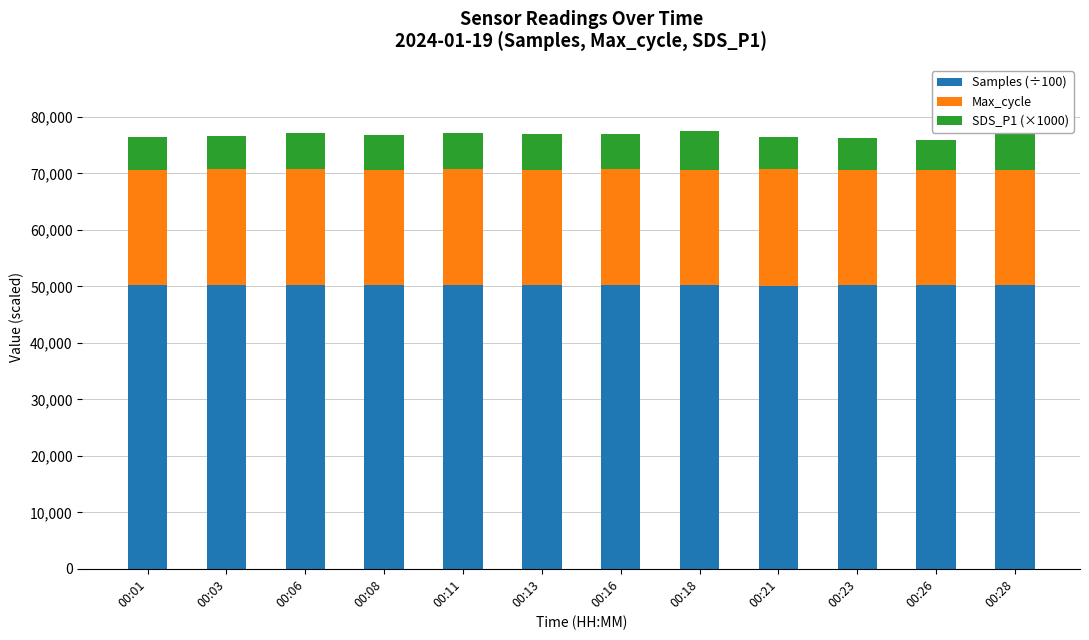

Which category has the highest value across all series?

00:16